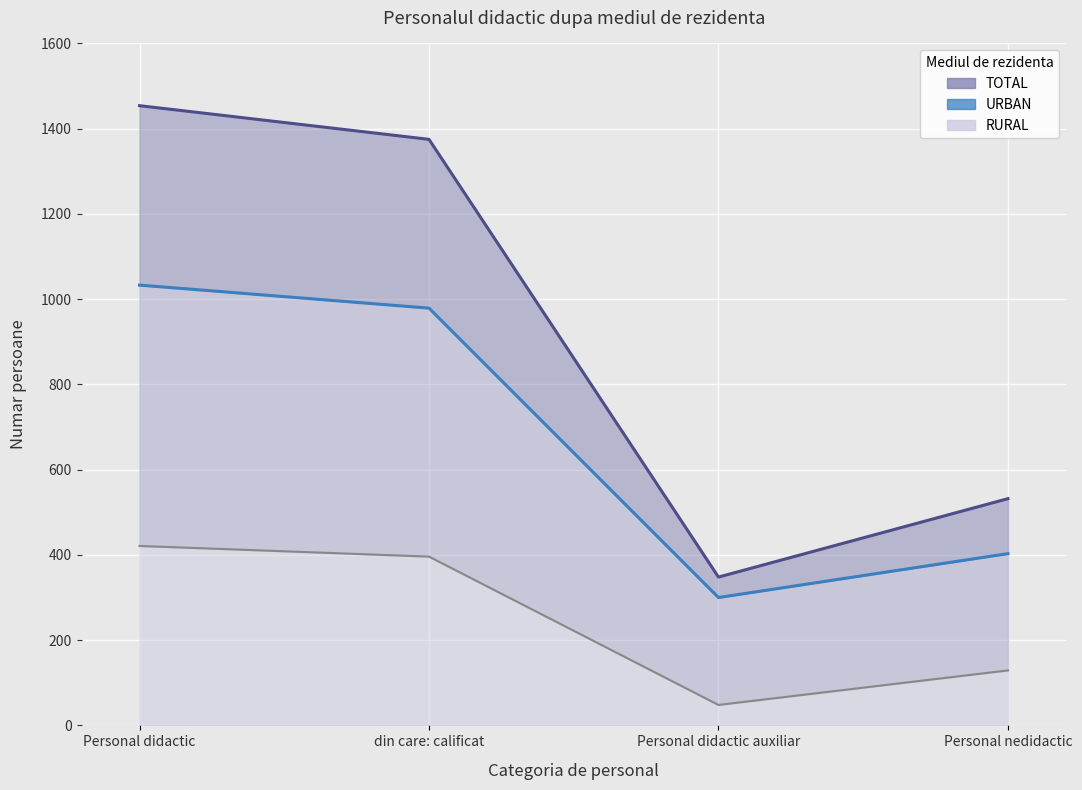

Reading left to right, what are all the values shown in this chart?

TOTAL: 1454	1375	348	532
URBAN: 1033	979	300	403
RURAL: 421	396	48	129